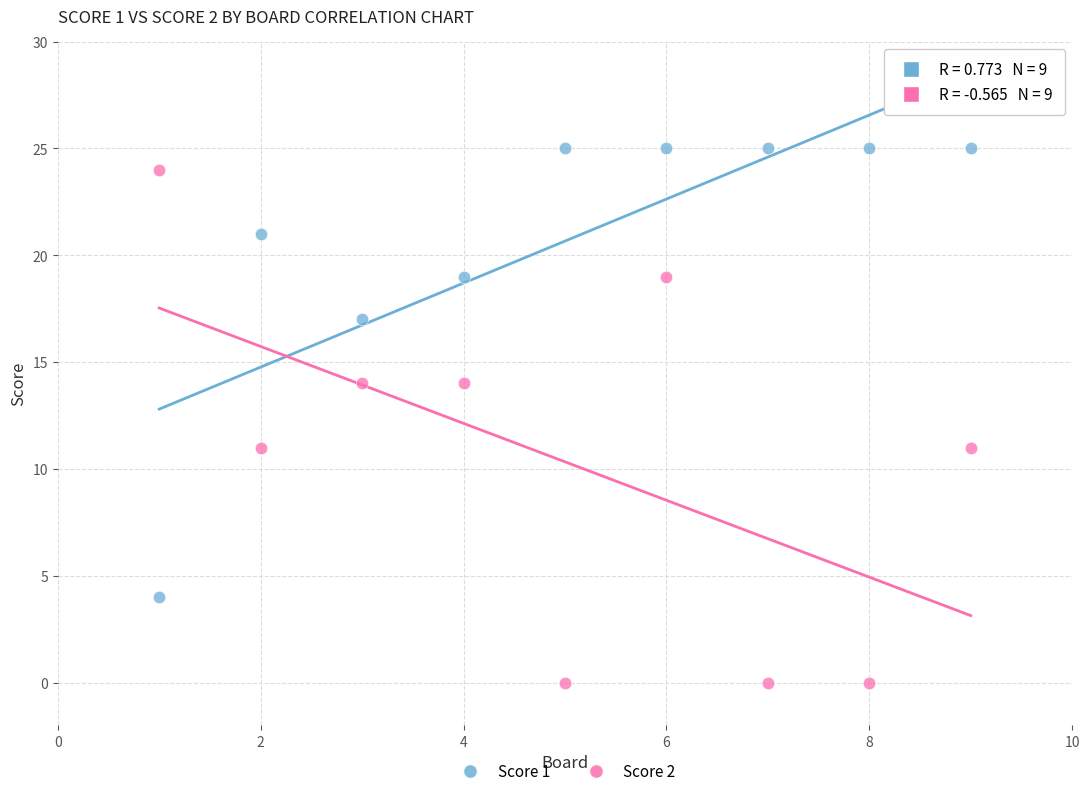

What is the X range (max minus min) for the scatter plot?

8